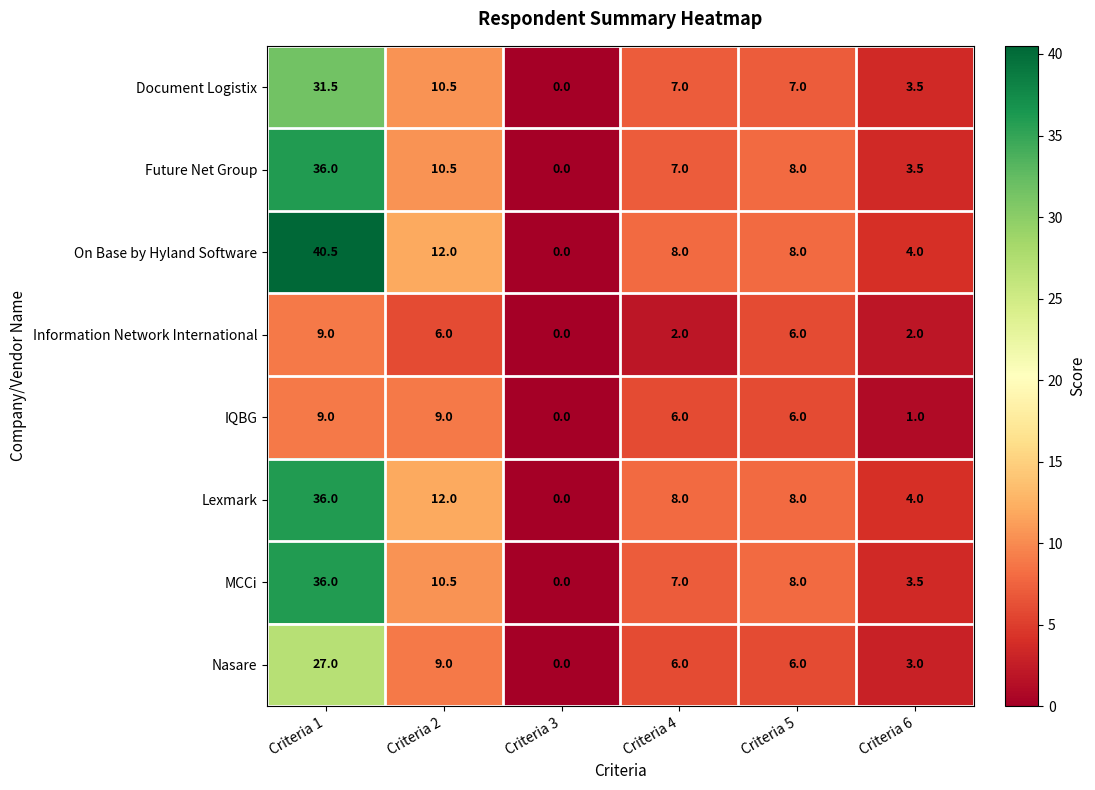

What is the total value across all series at Criteria 4?

51.0